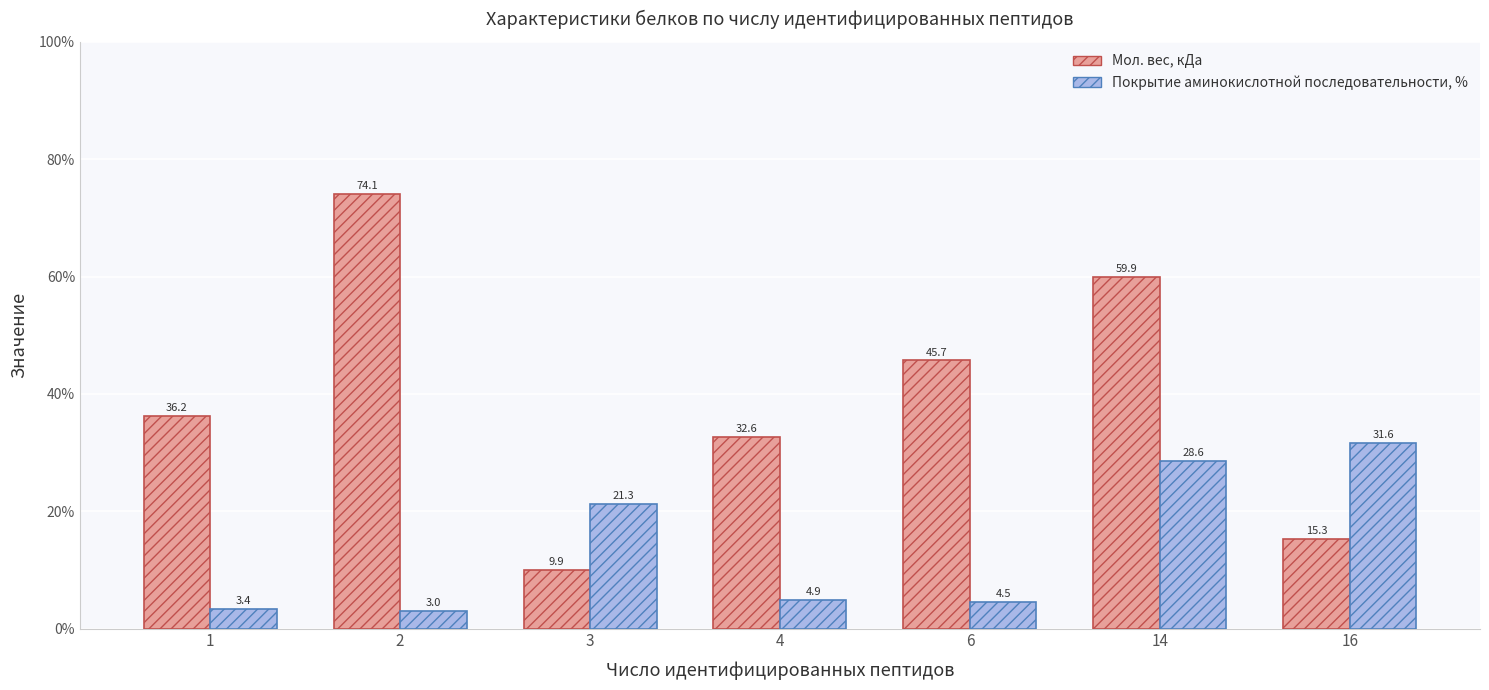

Is it true that Покрытие аминокислотной последовательности, % equals 4.9 at 4?

True